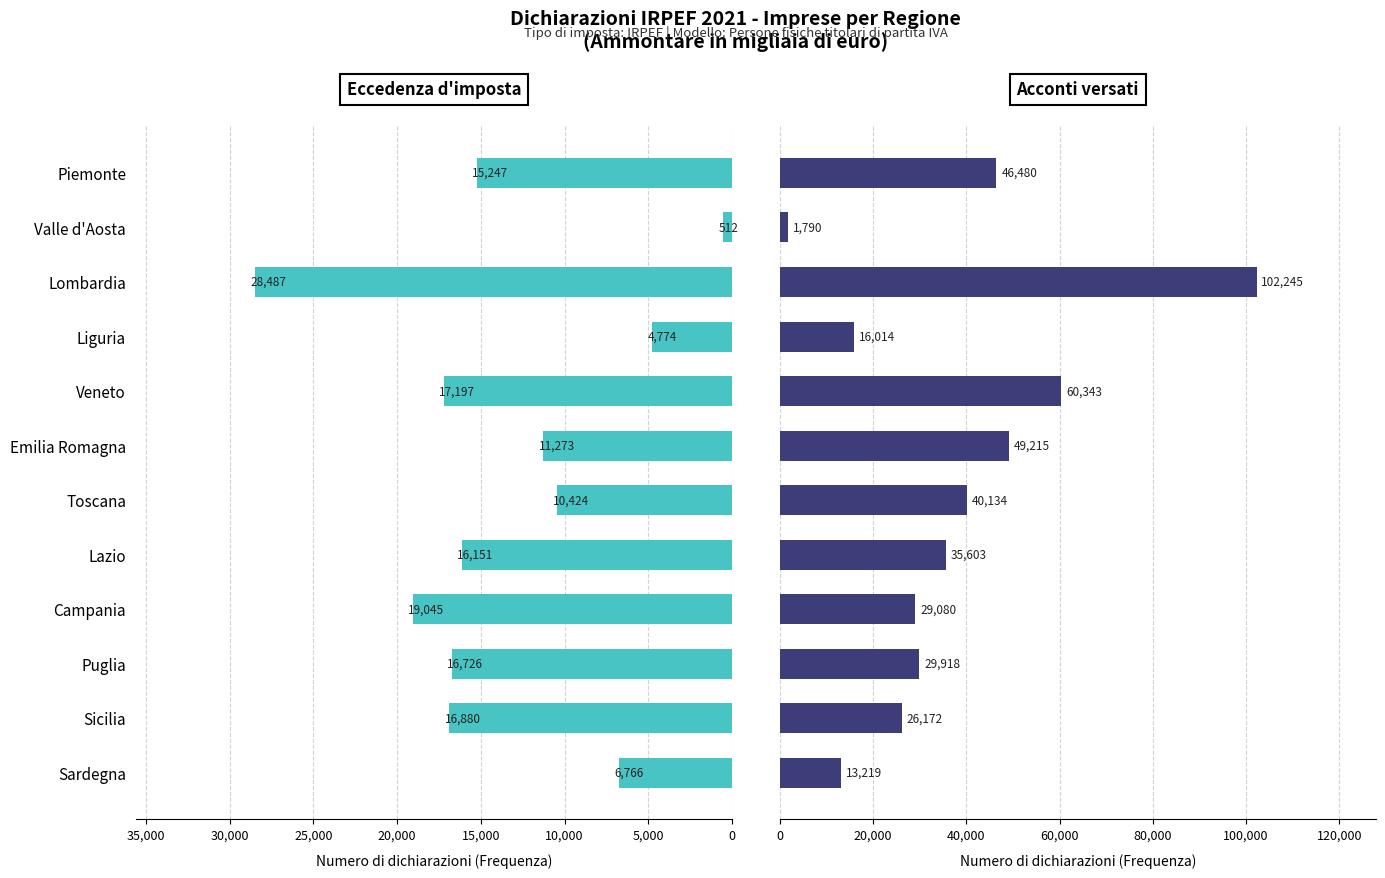

What is the sum of all Acconti versati values?

450213